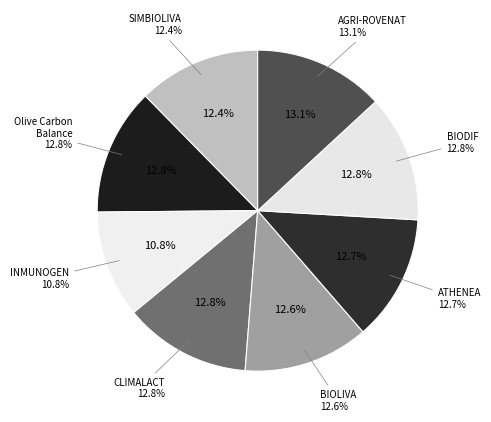

How many slices are in this pie chart?

8